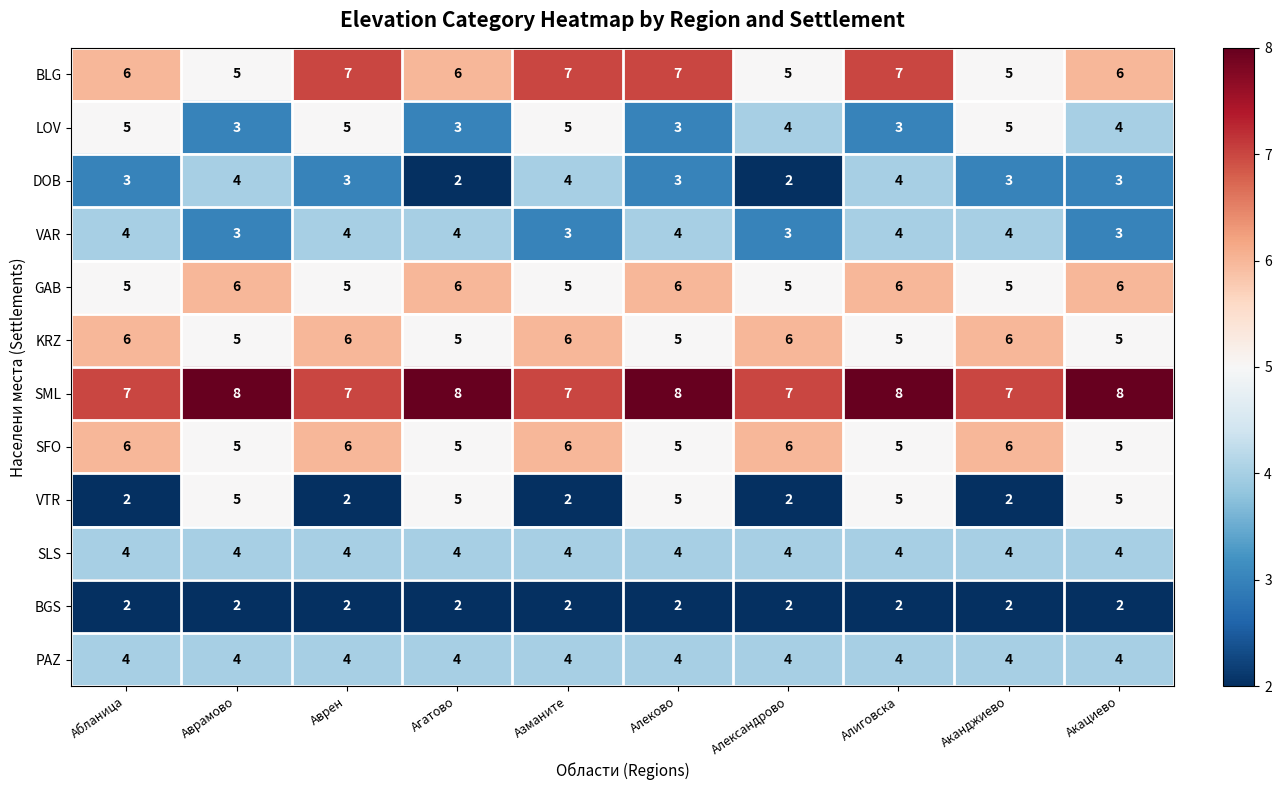

What value does the DOB series have at Алеково?

3